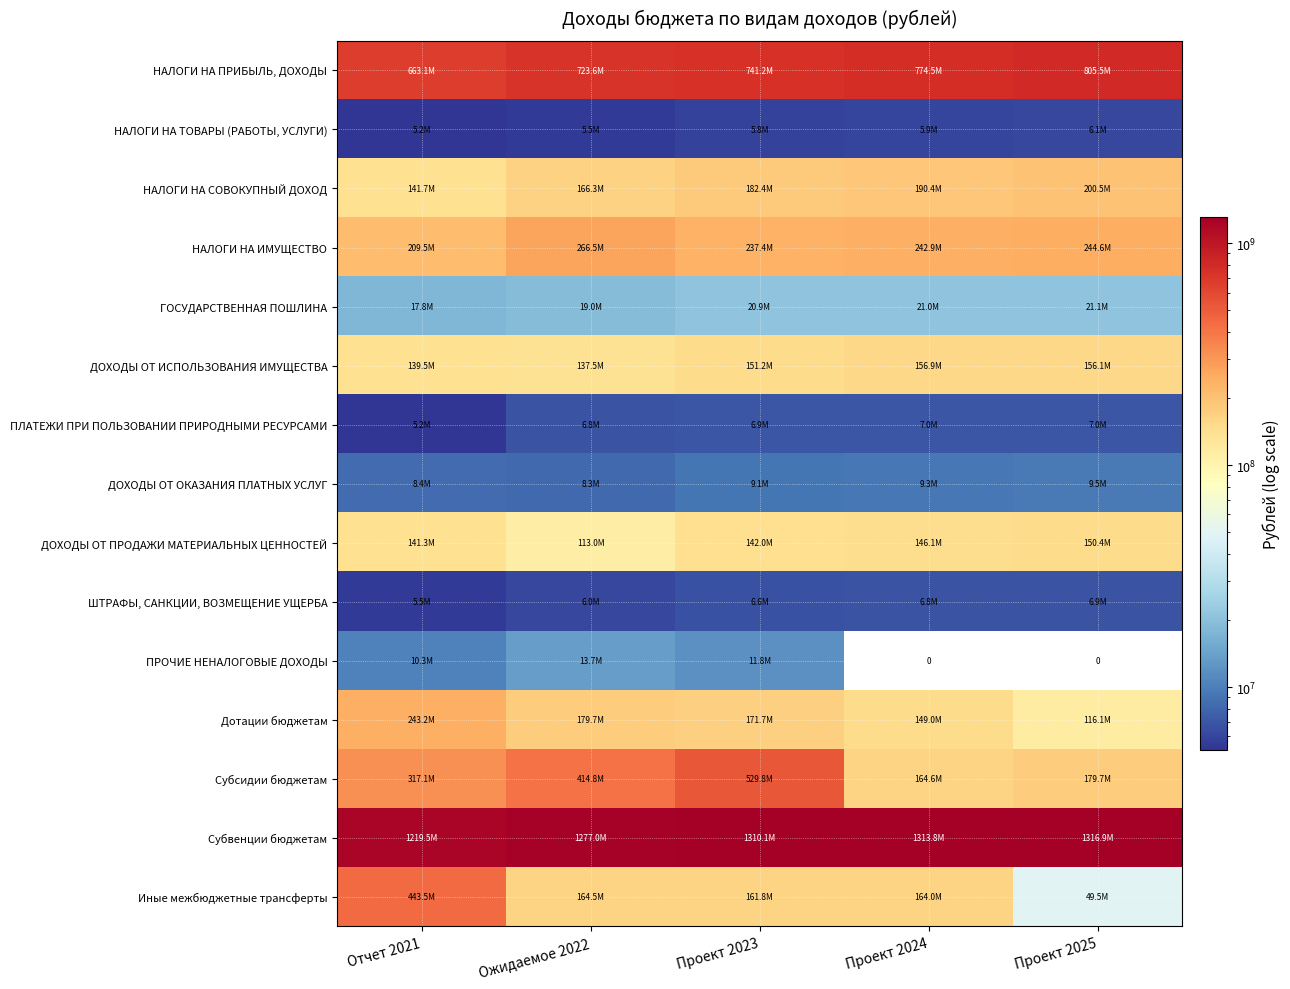

At which label is НАЛОГИ НА ТОВАРЫ (РАБОТЫ, УСЛУГИ) closest to 5638079?

Проект 2023